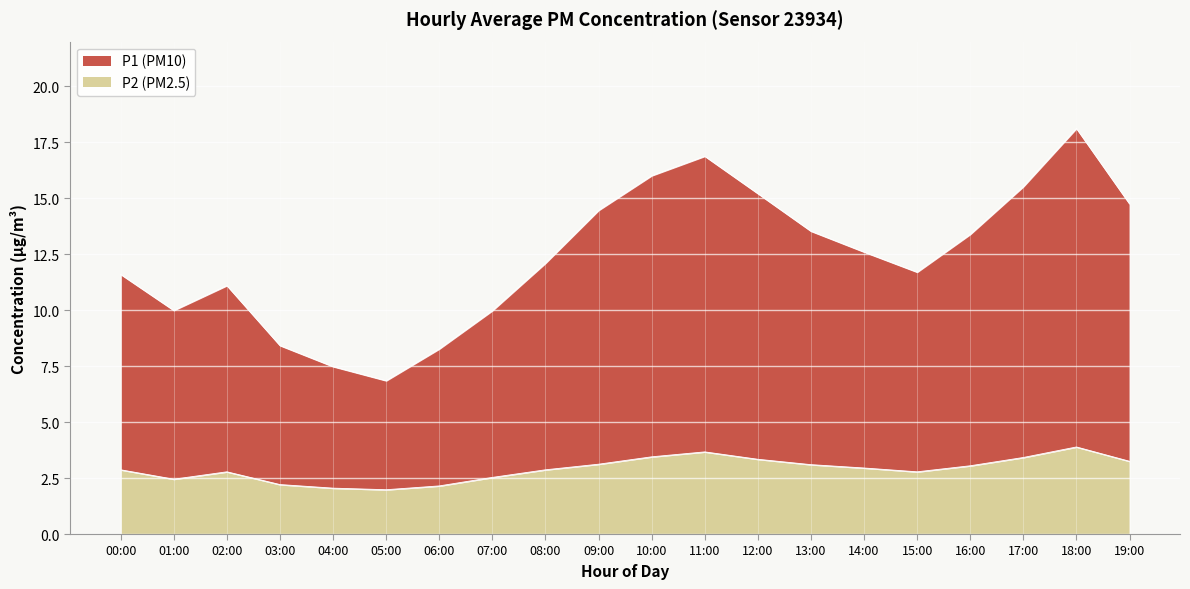

What is the sum of all P2 values?

57.9